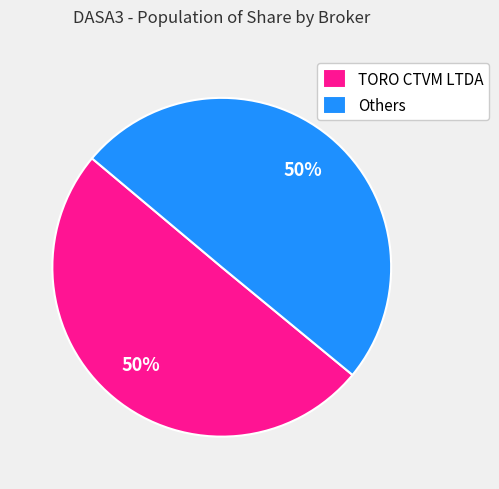

To the nearest percent, what is the average slice percentage?

50%